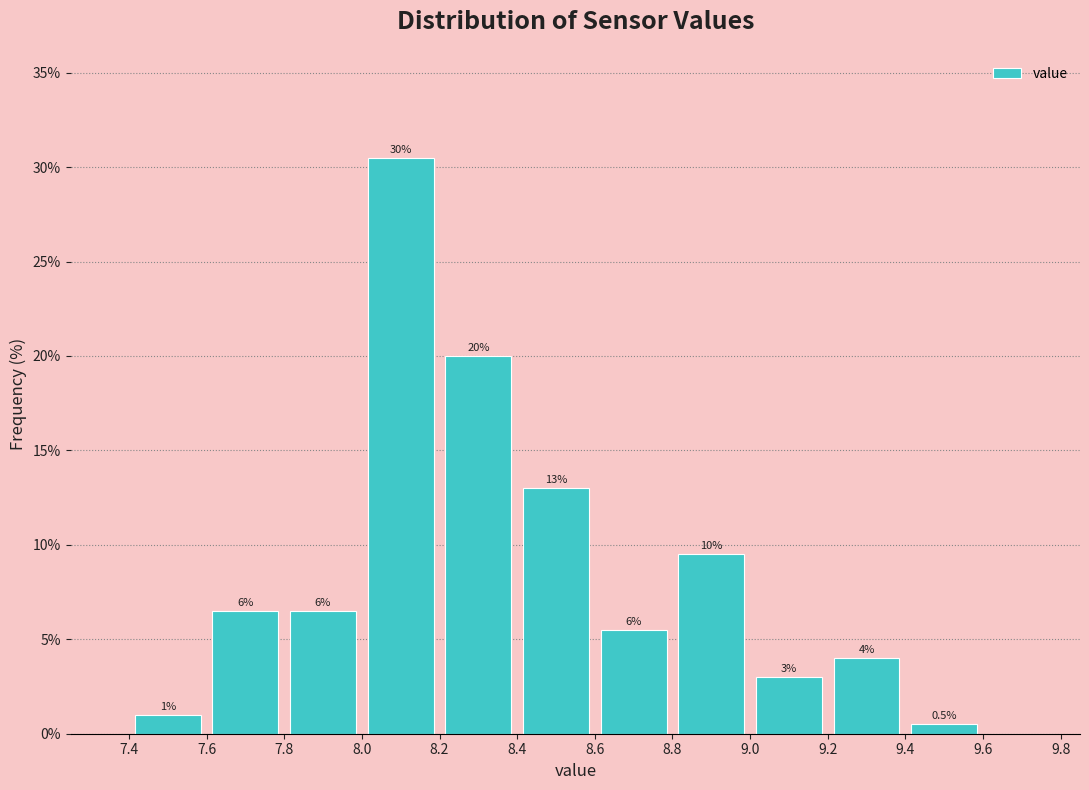

Over which range of the x-axis is the bar tallest?

8.0 to 8.2